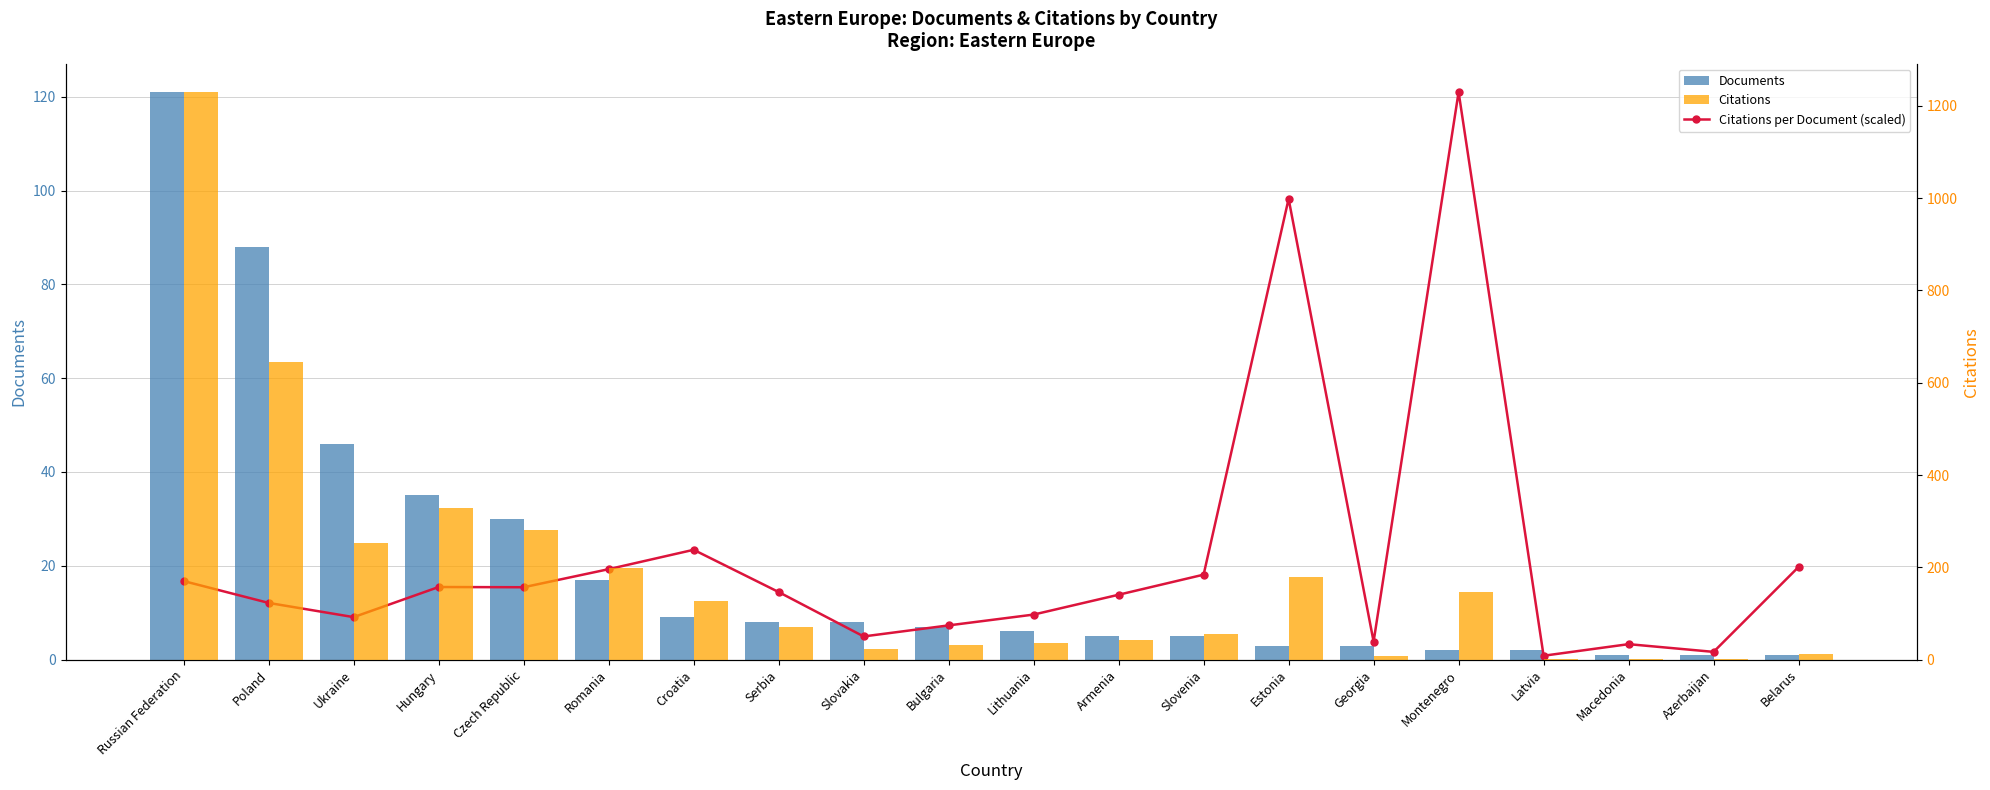

What is the spread (max minus min) of values at Serbia?

62.0